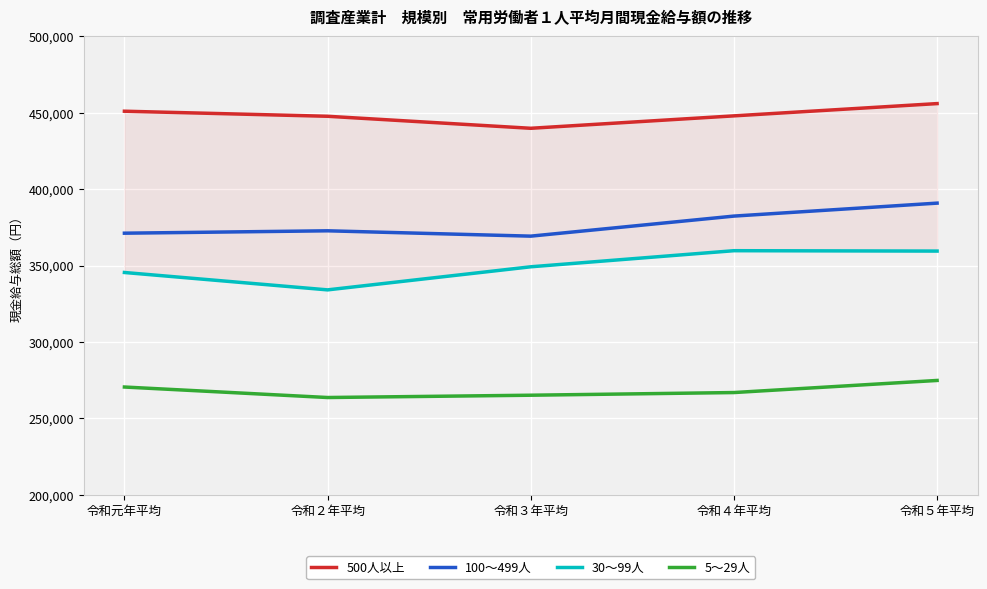

Is it true that 30～99人 equals 345447 at 令和元年平均?

True